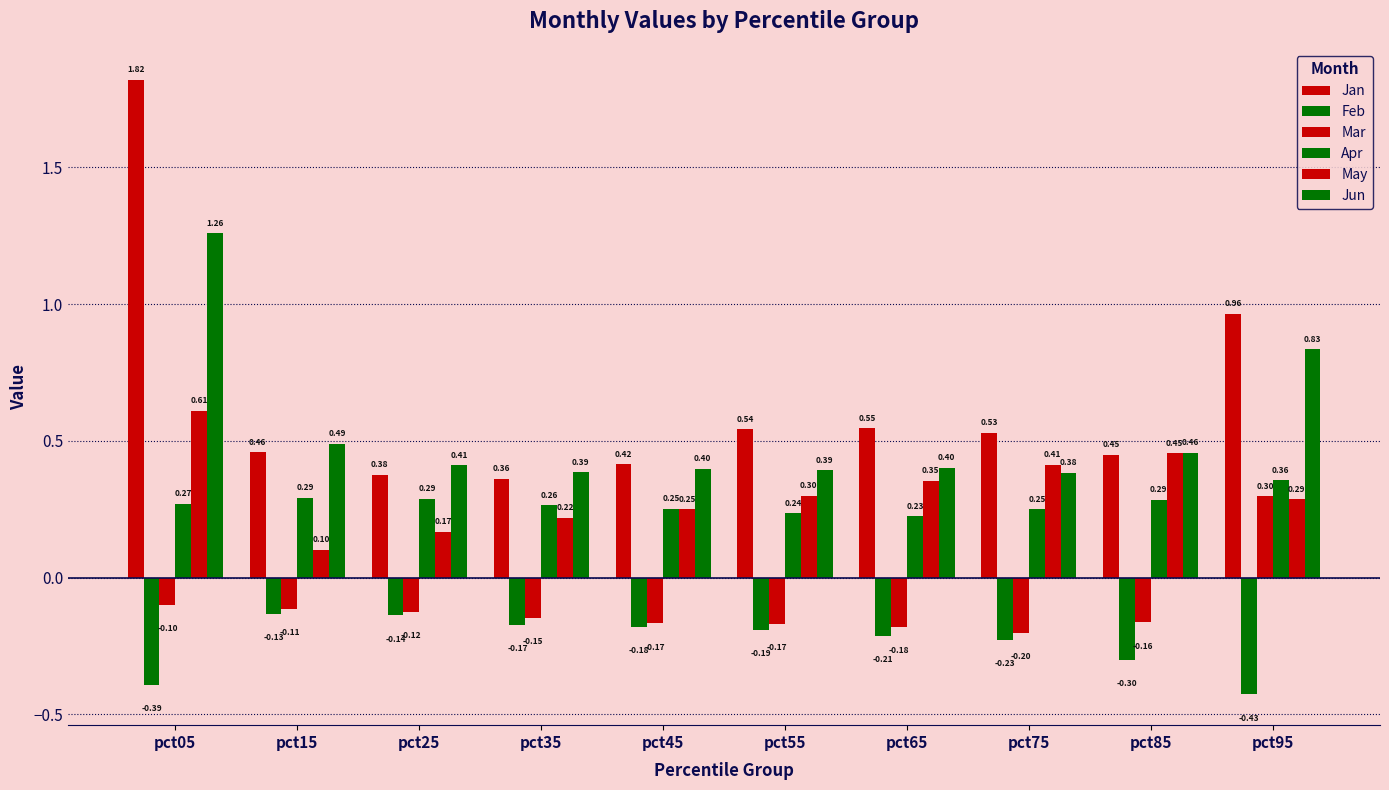

What is the difference between the May values at pct05 and pct25?

0.4